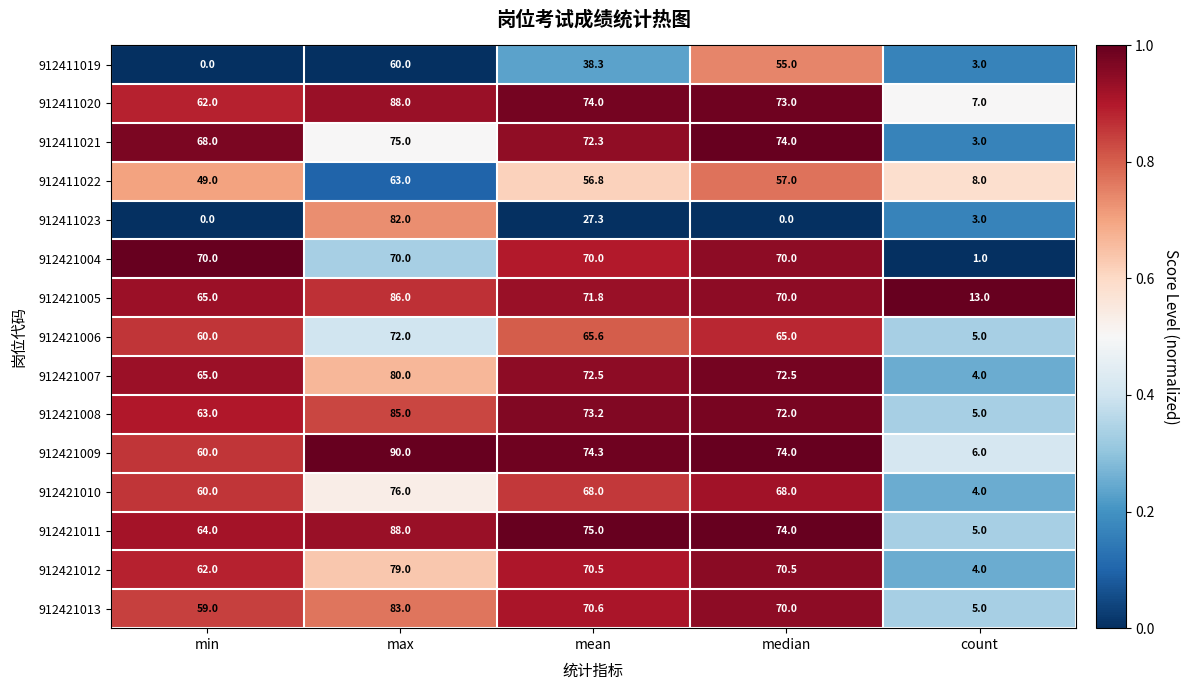

Which series has the largest total across all categories?

912421011